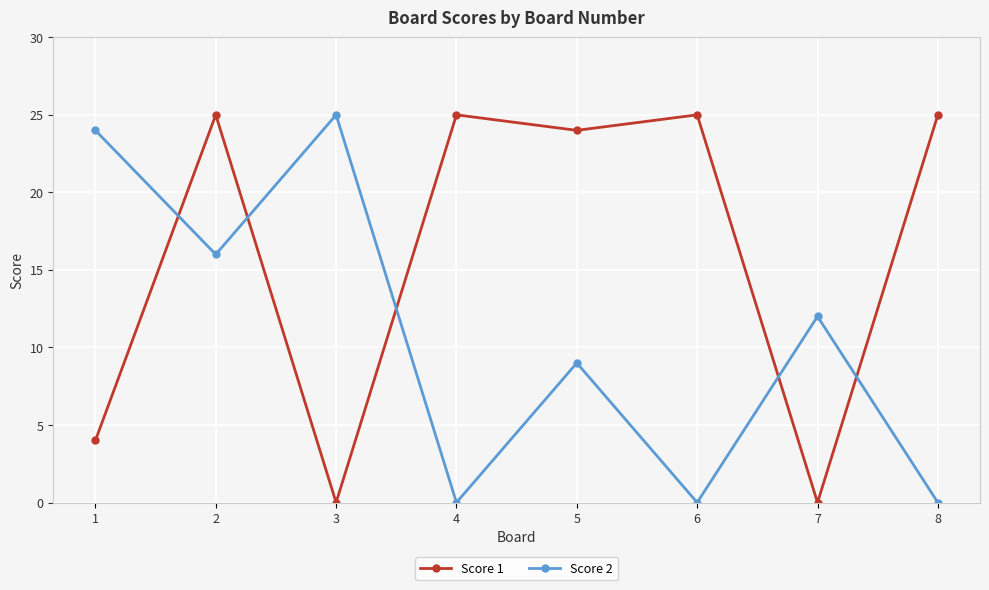

Is the value of Score 2 at 6 greater than the value of Score 1 at 4?

No